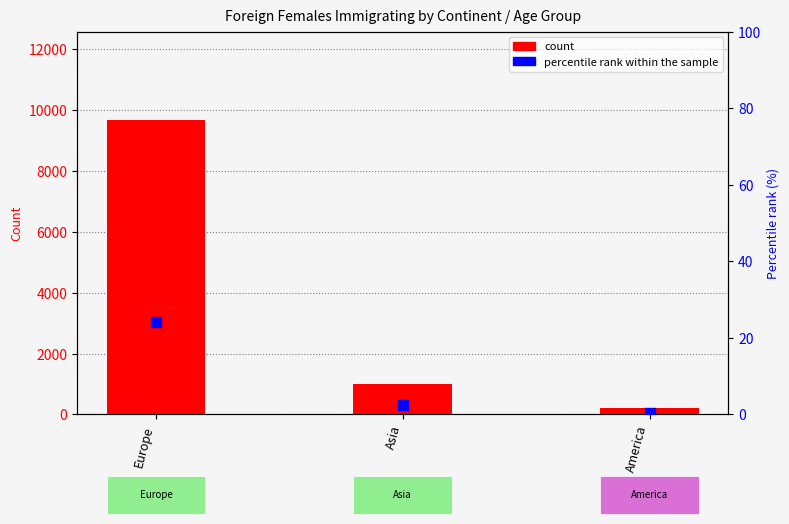

Which series has the widest spread of Y values?

count